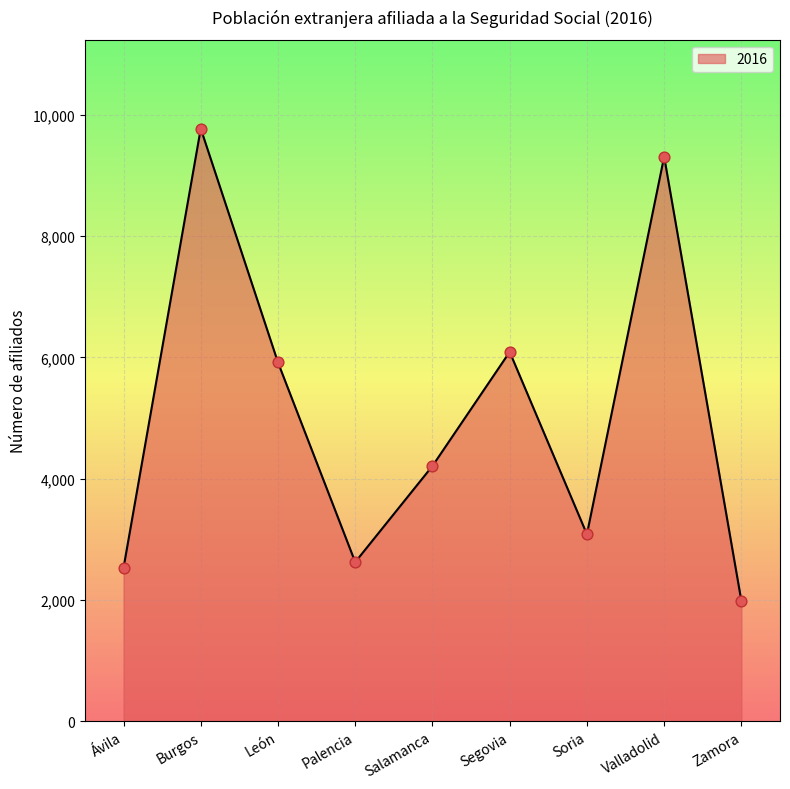

What is the change in value from Ávila to Segovia?

+3564